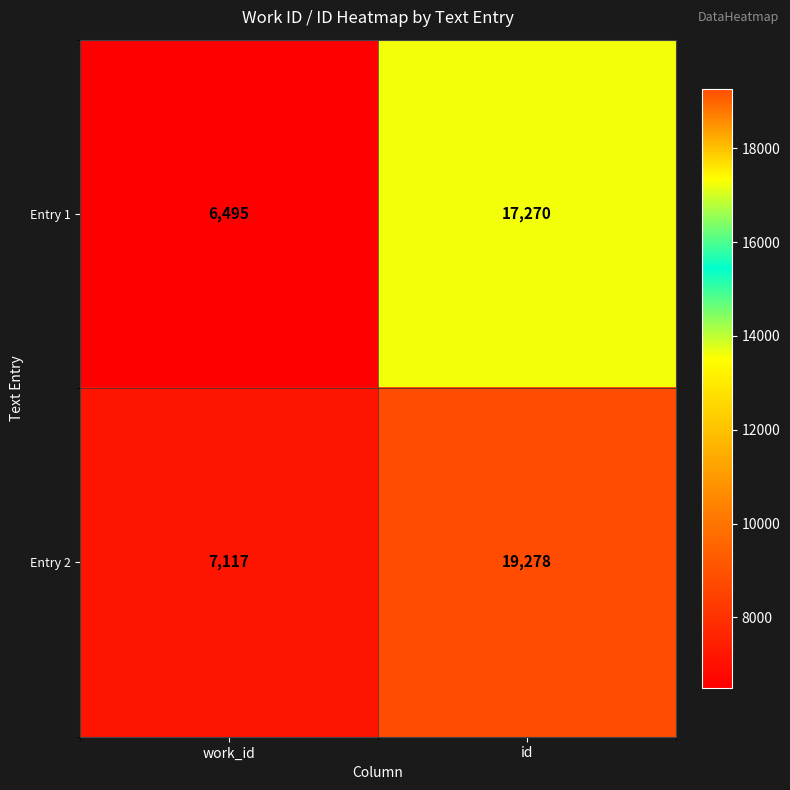

What is the minimum value shown in the chart?

6495